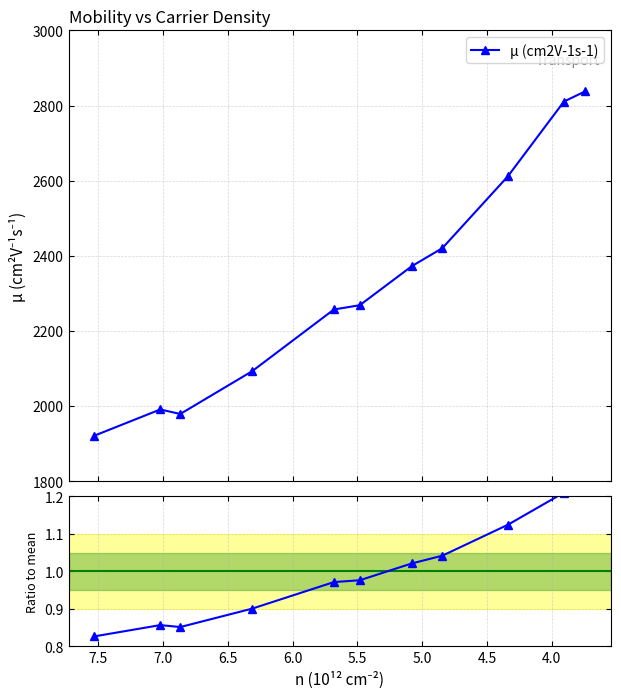

Reading right to left, transcribe all the data shown in this chart.

µ (cm2V-1s-1): 2837.8	2810.7	2611.1	2420.4	2372.2	2268.4	2257.1	2092.7	1978.8	1990.8	1921.2
Ratio to mean: 1.2	1.2	1.1	1.0	1.0	1.0	1.0	0.9	0.9	0.9	0.8